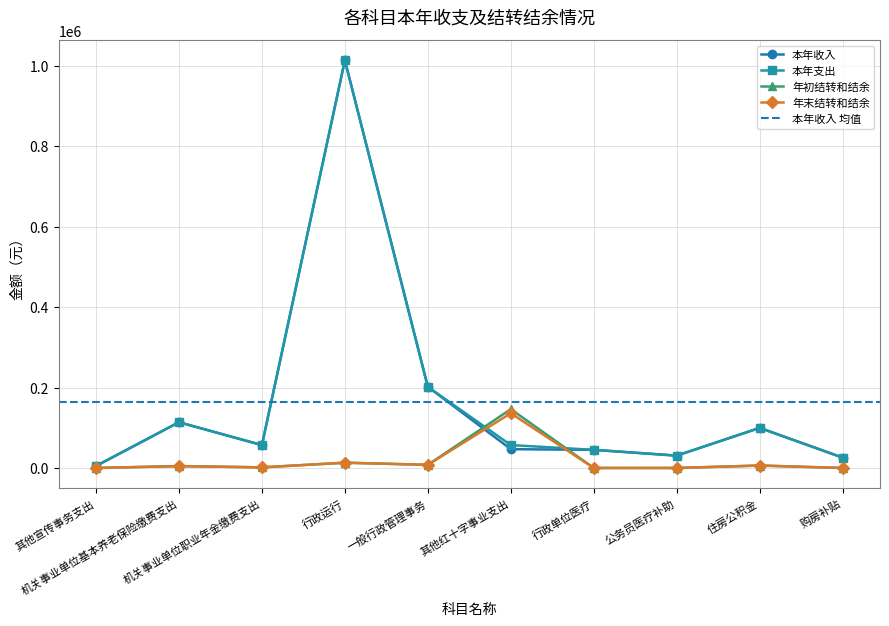

How many interior local peaks does the 年初结转和结余 series have?

4